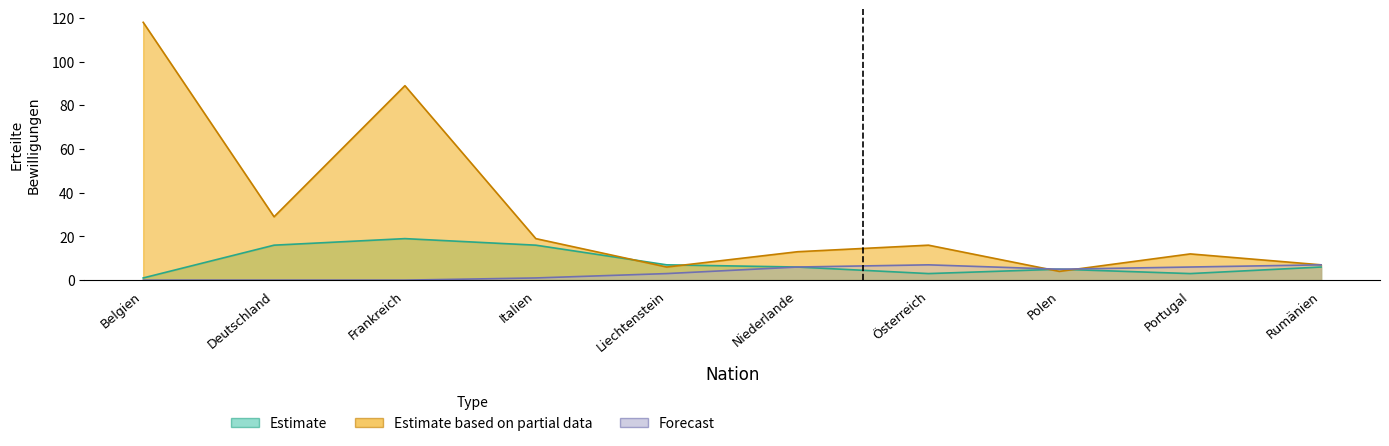

Which category has the highest value across all series?

Belgien